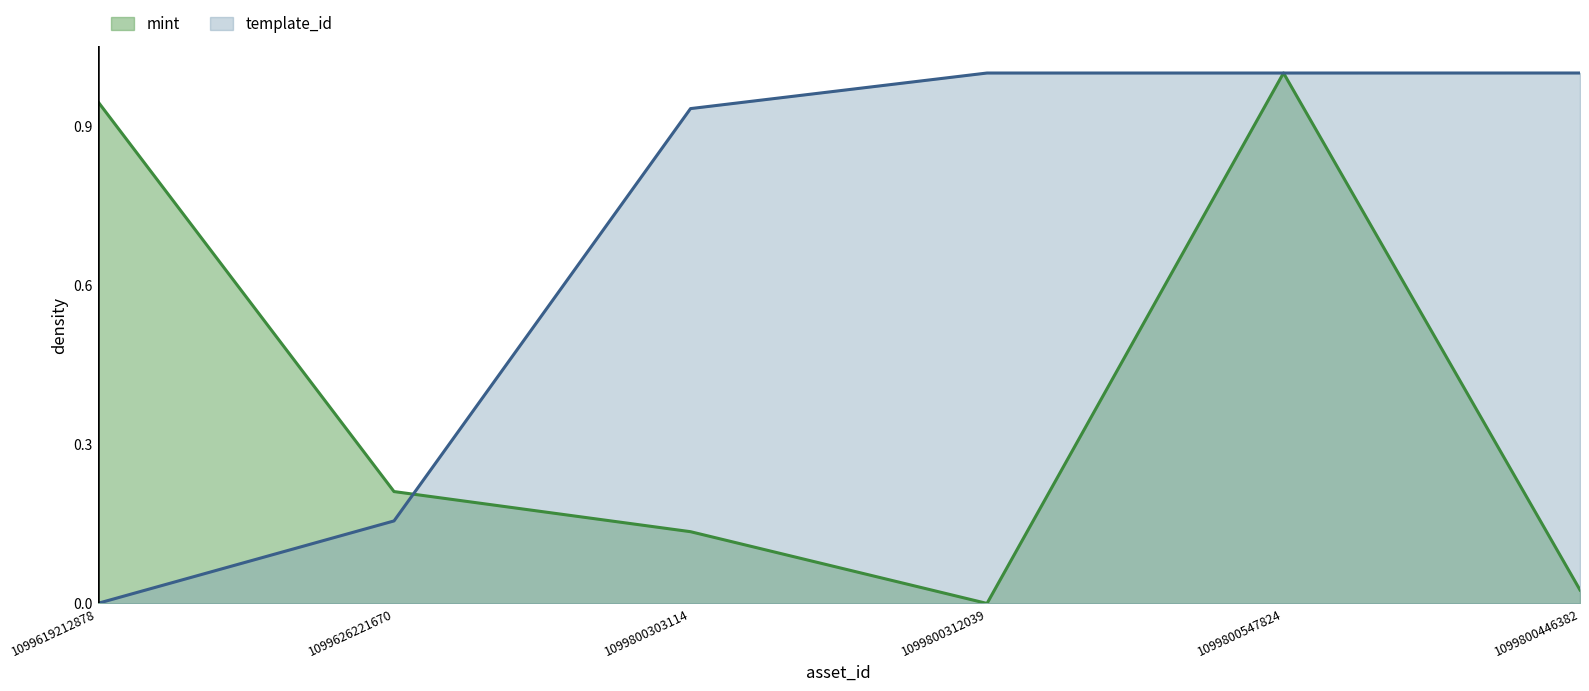

Is the value of template_id at 1099626221670 greater than the value of mint at 1099800547824?

No